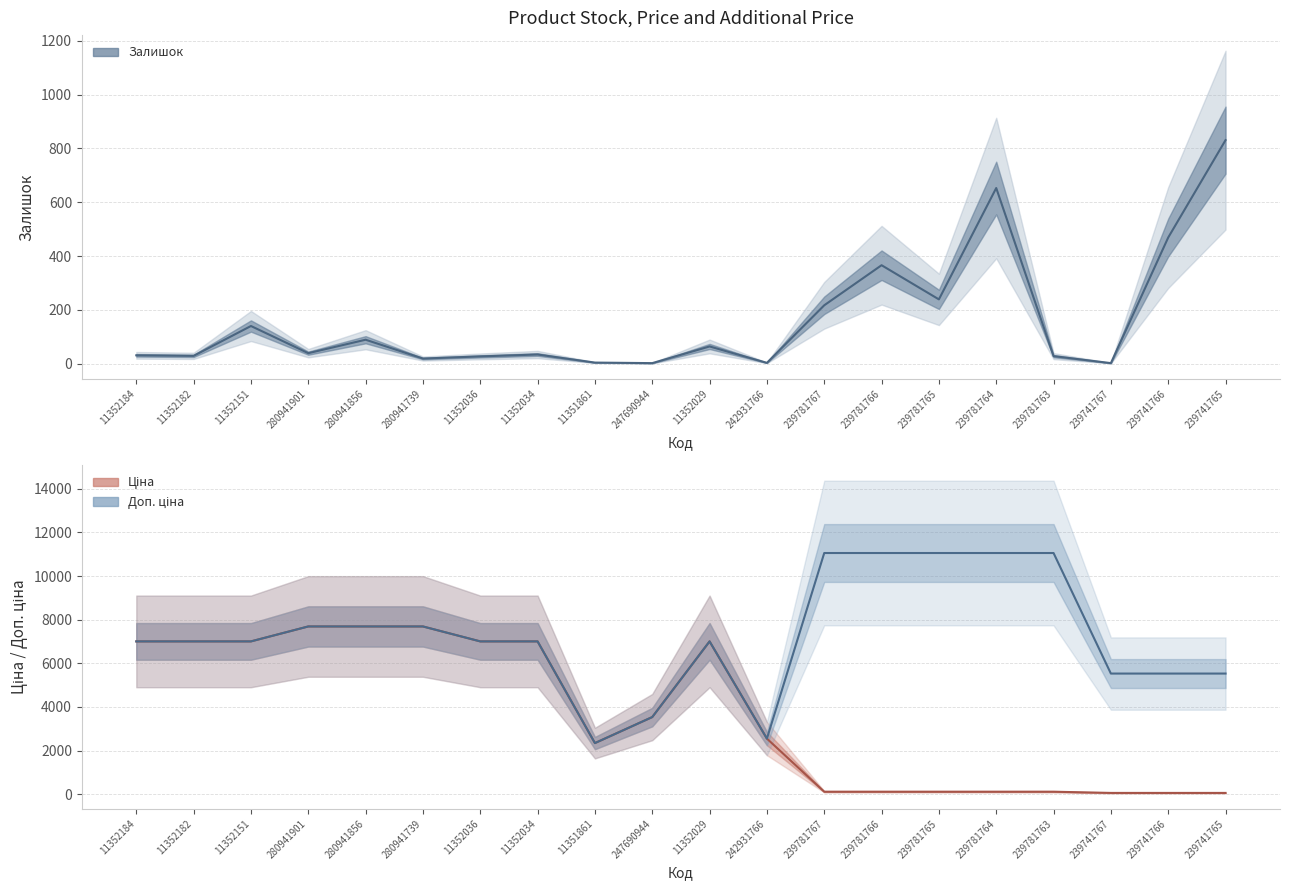

What position from the right is 239781766?

7